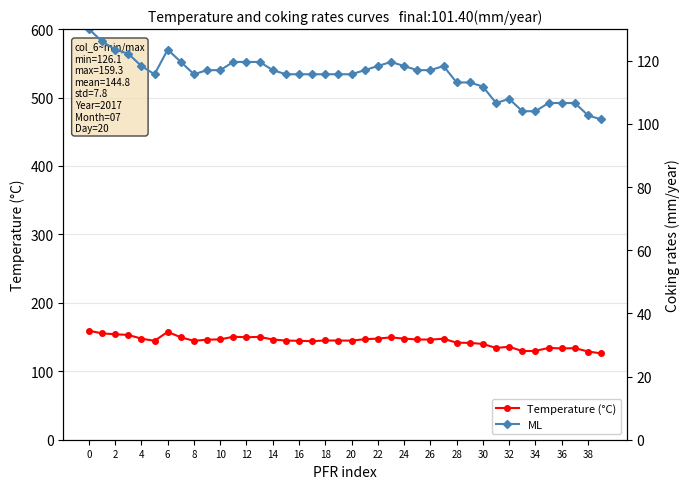

The value of Temperature (°C) at 38 is 128.9. True or false?

True